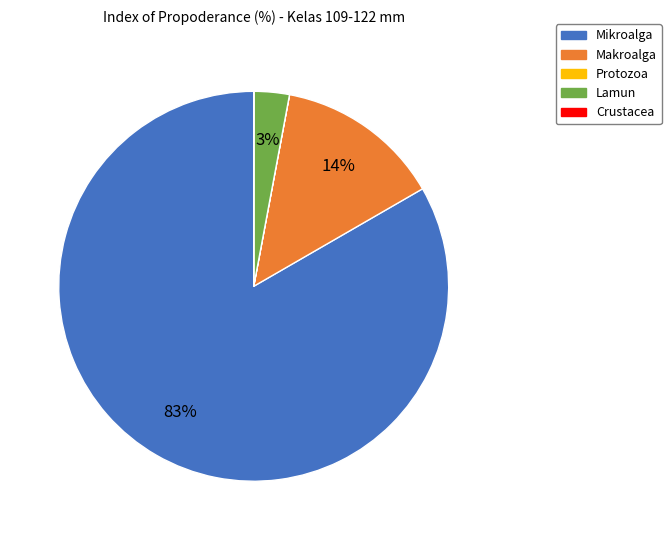

To the nearest percent, what percentage of the pie is Makroalga?

14%